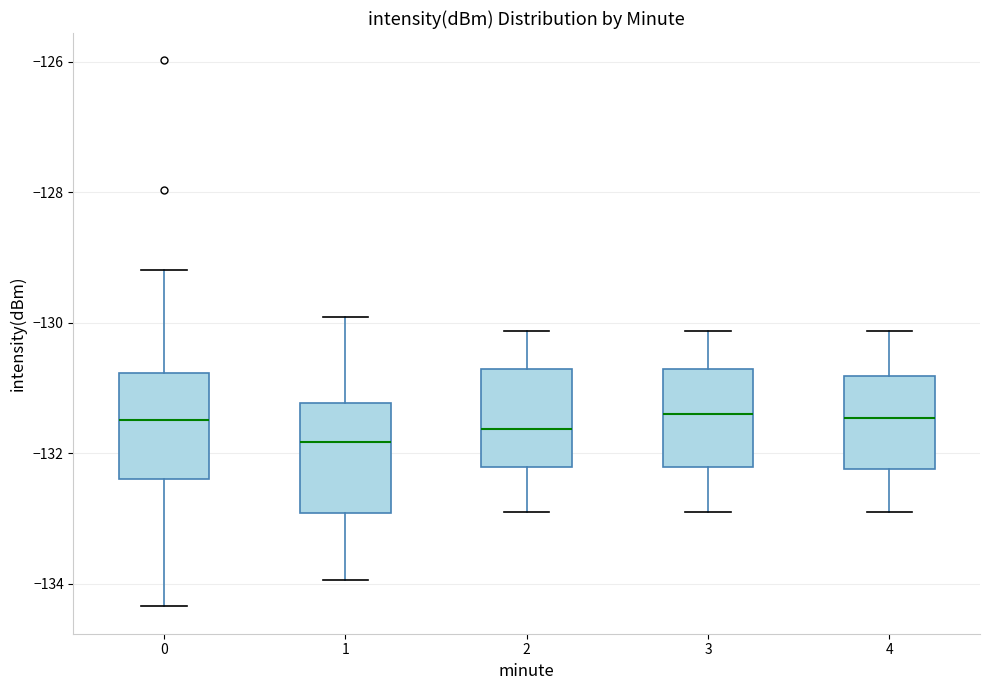

Reading left to right, read every box against the y-axis: the position of its median line, the range the box covers, and the ends of its whiskers. The values are not printed on the chart, so give them approximately, as read against the axis.

0: median -131.4, box -132.4 to -130.8, whiskers -134.4 to -129.2
1: median -131.8, box -133.0 to -131.2, whiskers -134.0 to -130.0
2: median -131.6, box -132.2 to -130.8, whiskers -133.0 to -130.2
3: median -131.4, box -132.2 to -130.8, whiskers -133.0 to -130.2
4: median -131.4, box -132.2 to -130.8, whiskers -133.0 to -130.2